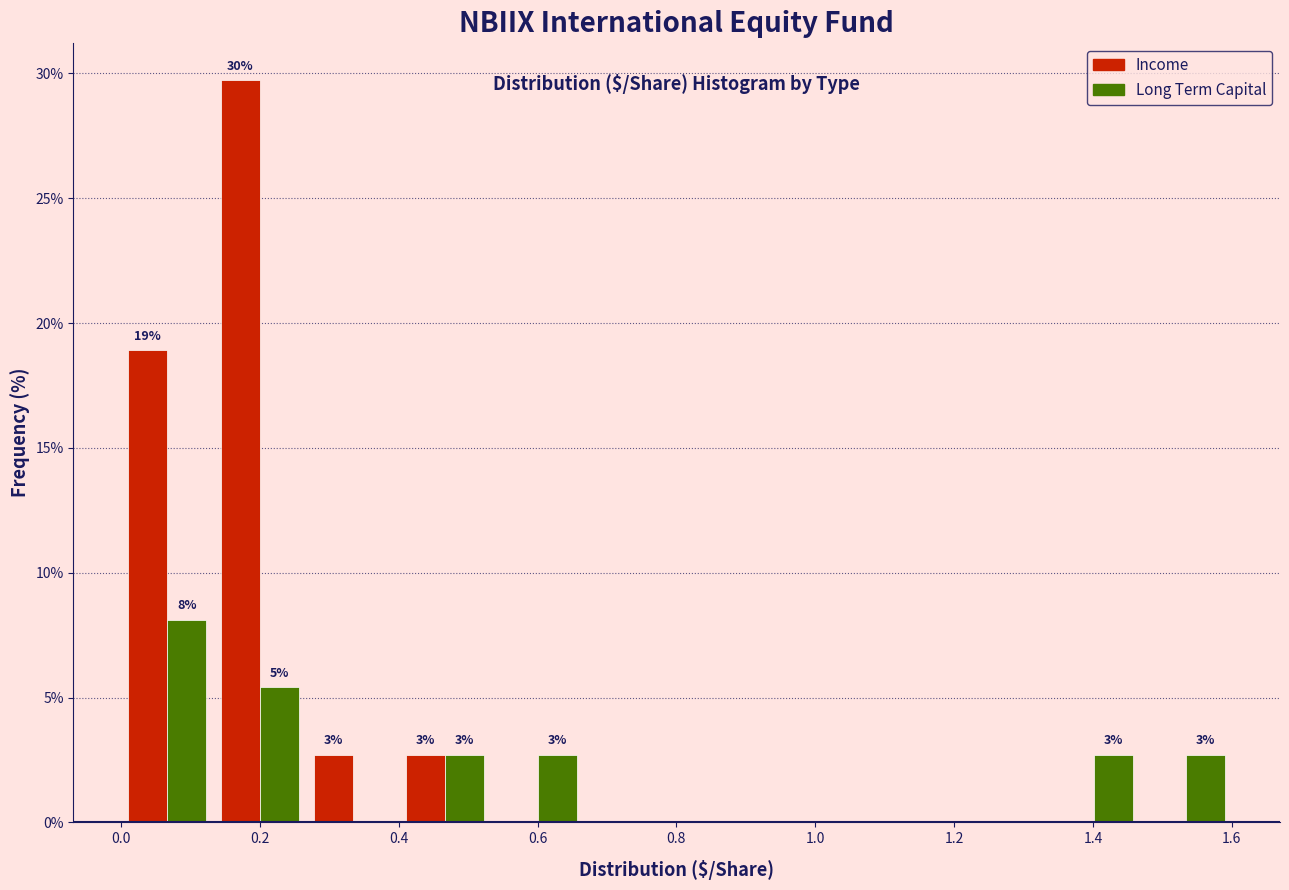

In the Long Term Capital series, which range on the x-axis has the tallest bar?

0.00 to 0.14